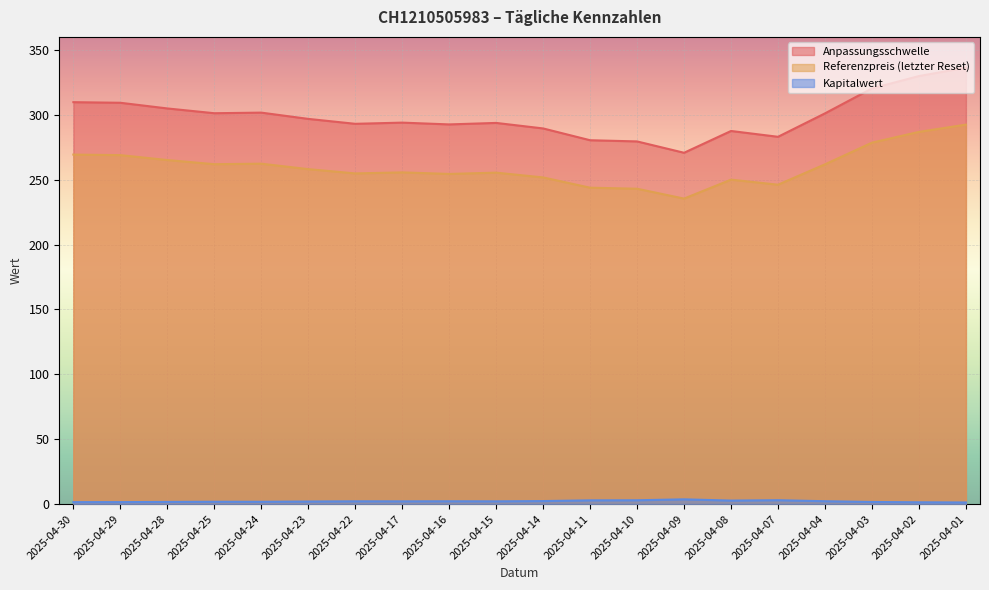

Reading right to left, transcribe all the data shown in this chart.

Anpassungsschwelle: 336.3	329.8	320.3	301.1	283.0	287.5	270.7	279.4	280.4	289.5	293.7	292.6	293.9	293.0	296.8	301.6	301.2	304.9	309.2	309.7
Referenzpreis (letzter Reset): 292.4	286.8	278.5	261.8	246.1	250.0	235.4	243.0	243.8	251.7	255.4	254.4	255.6	254.8	258.1	262.3	261.9	265.1	268.9	269.3
Kapitalwert: 1.2	1.4	1.6	2.2	3.0	2.7	3.6	2.9	2.9	2.3	2.1	2.2	2.1	2.1	2.0	1.8	1.8	1.7	1.5	1.5